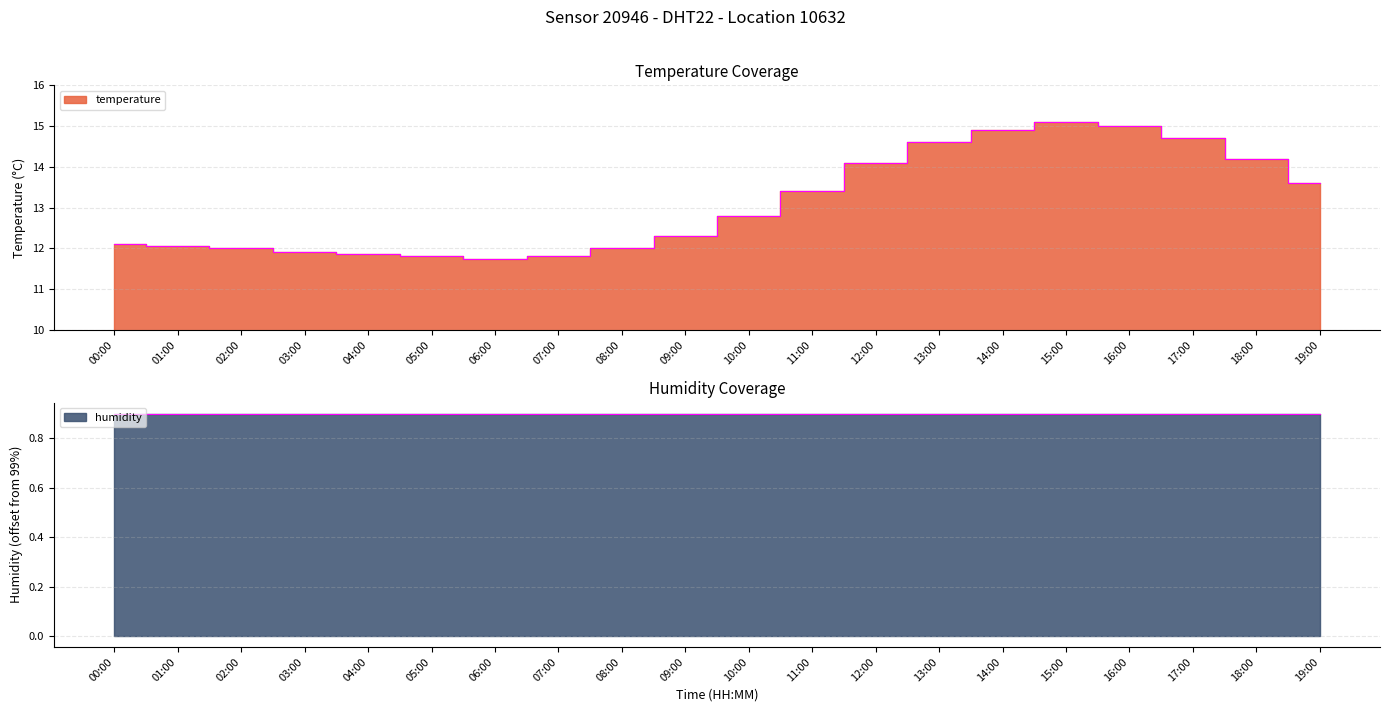

What is the value of the 4th point from the left?

11.9